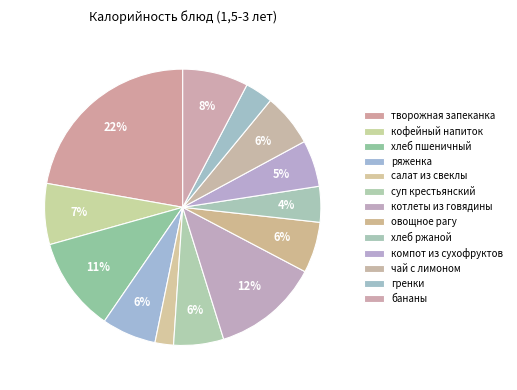

Is it true that ряженка is 6% of the pie?

True